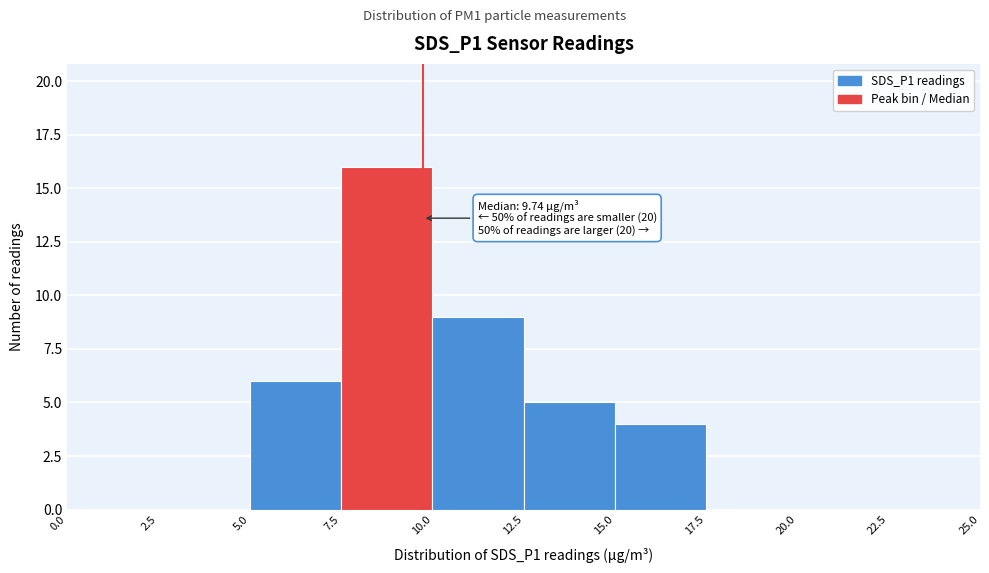

Which range on the x-axis has the tallest bar?

7.5 to 10.0